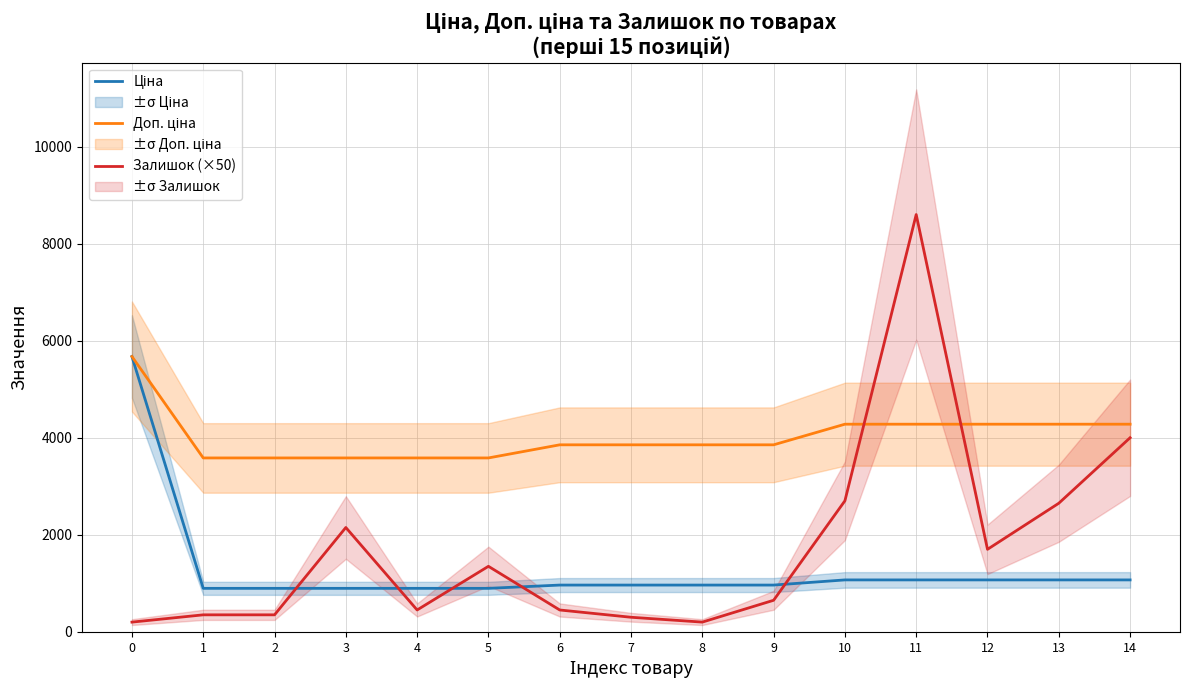

List the labels in order of Залишок (×50) value, smallest first.

0, 8, 7, 1, 2, 4, 6, 9, 5, 12, 3, 13, 10, 14, 11